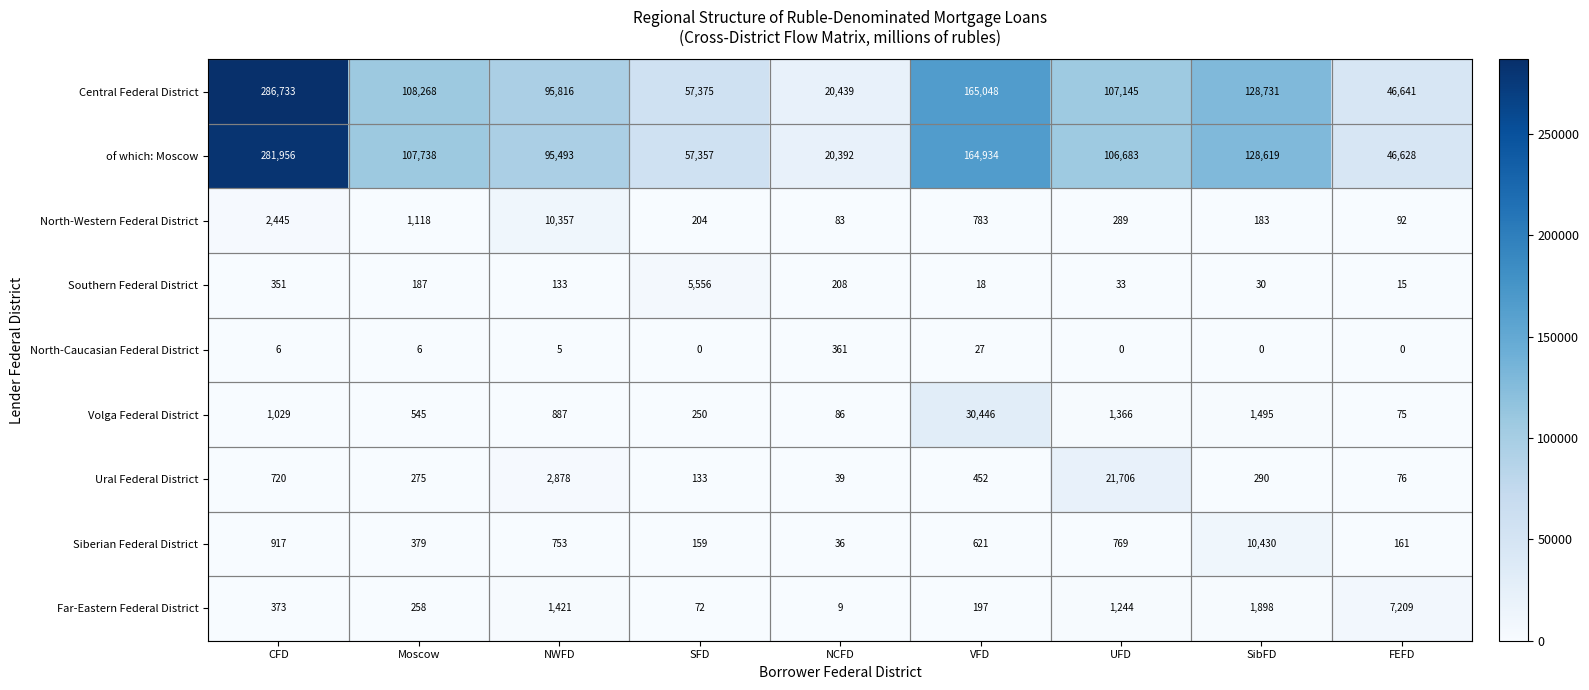

Between CFD and UFD, which series saw the biggest shift?

Central Federal District